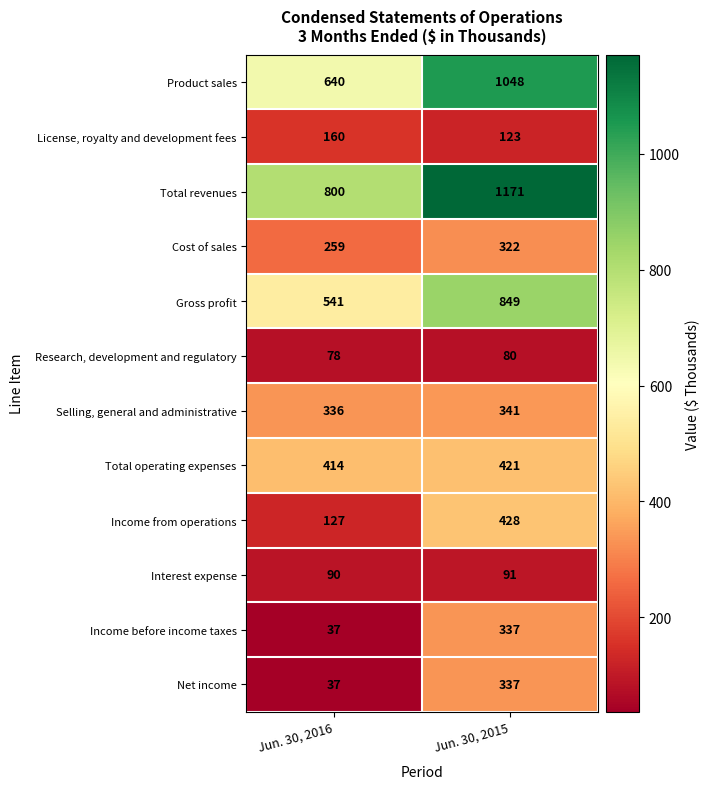

At which category does the chart reach its minimum across all series?

Jun. 30, 2016